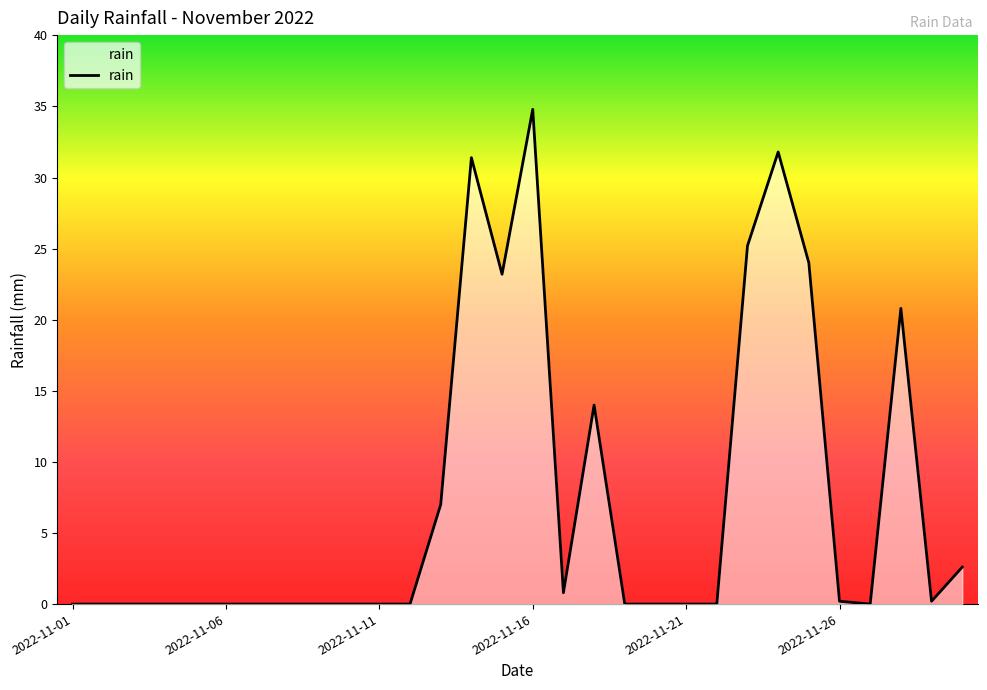

What is the difference between the maximum and minimum values?

34.8